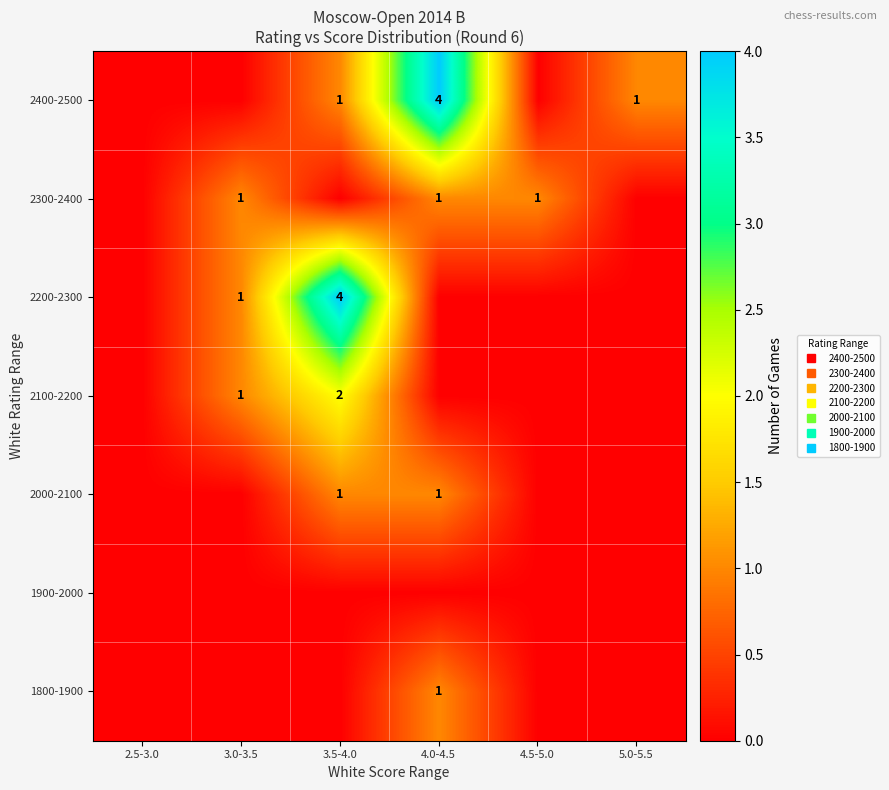

What is the total value across all series at 4.0-4.5?

7